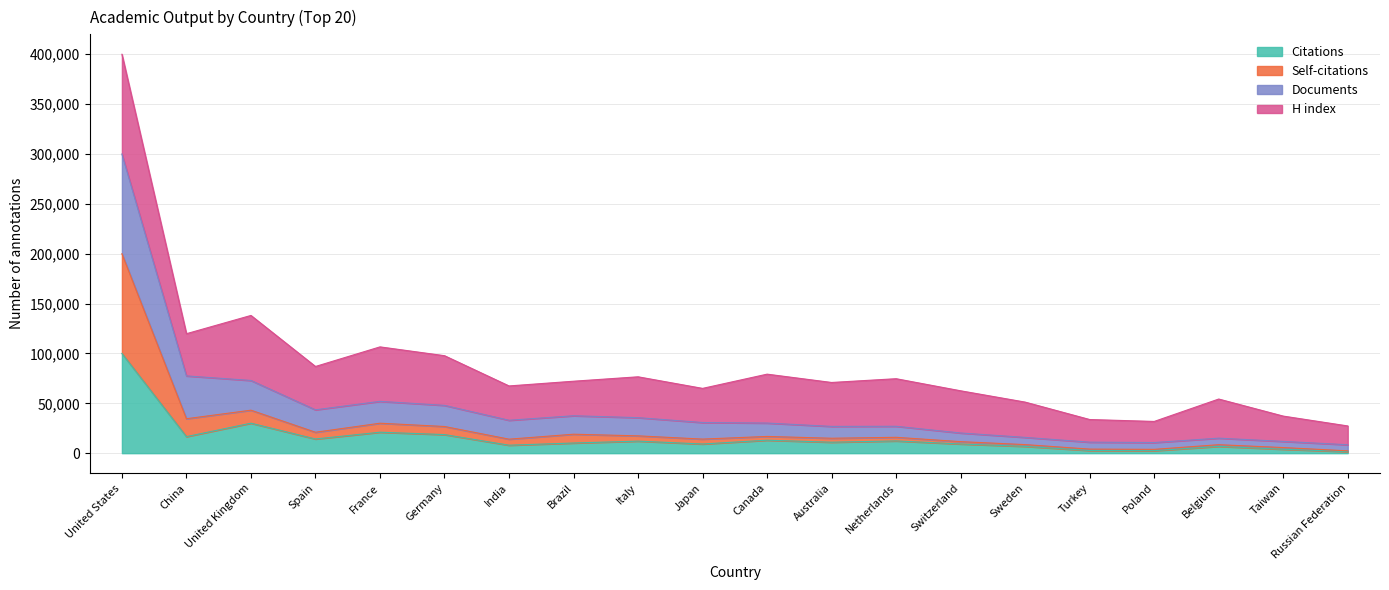

At which label does Citations first exceed 10987?

United States